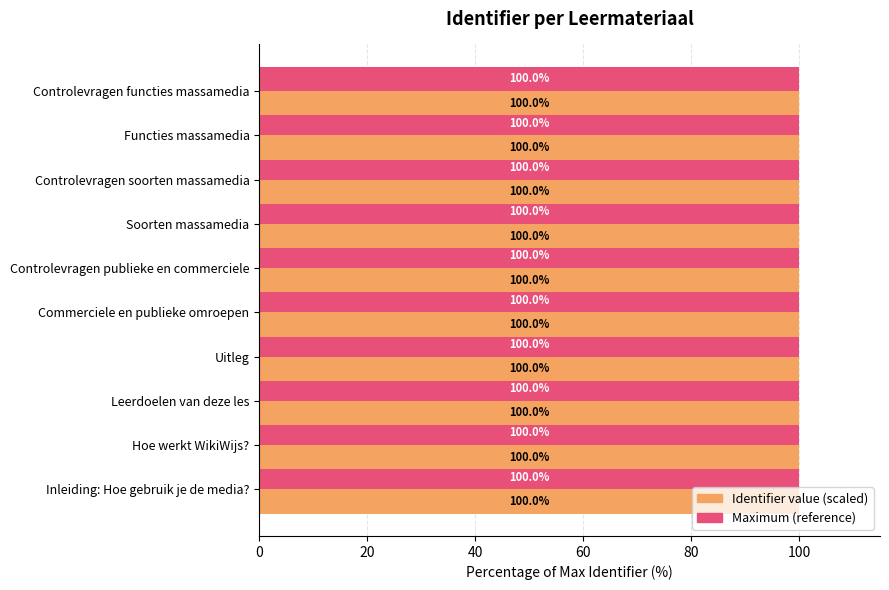

What is the maximum value shown in the chart?

100.0